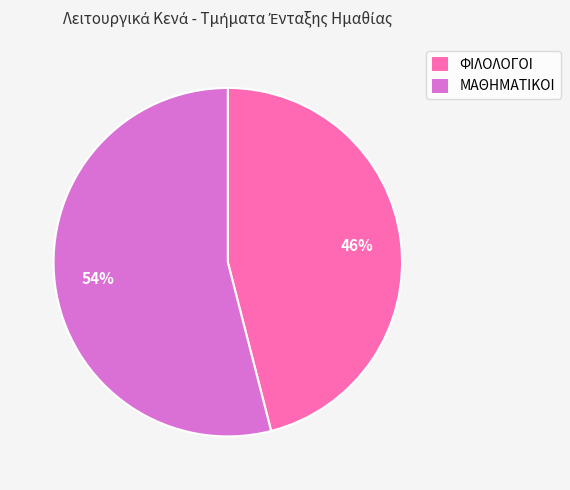

Do ΦΙΛΟΛΟΓΟΙ and ΜΑΘΗΜΑΤΙΚΟΙ together represent more than half of the pie?

Yes